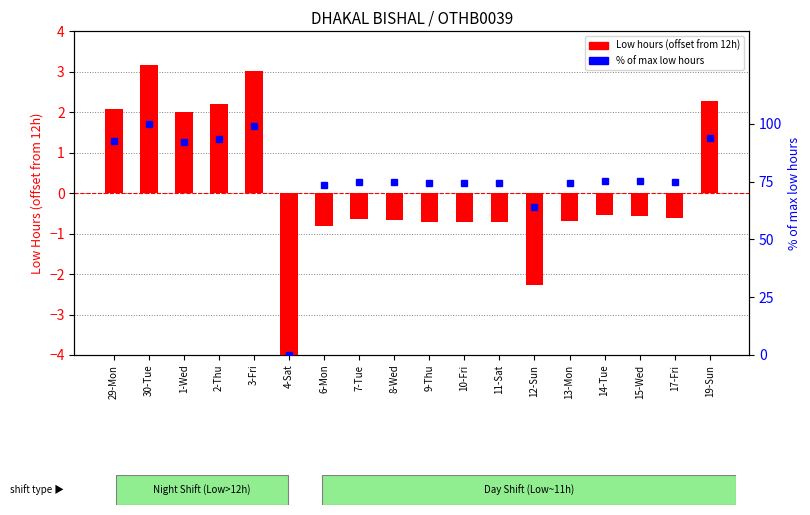

Is the value of Low hours (centered at 12h) at 4-Sat greater than the value of % of max low hours at 10-Fri?

No